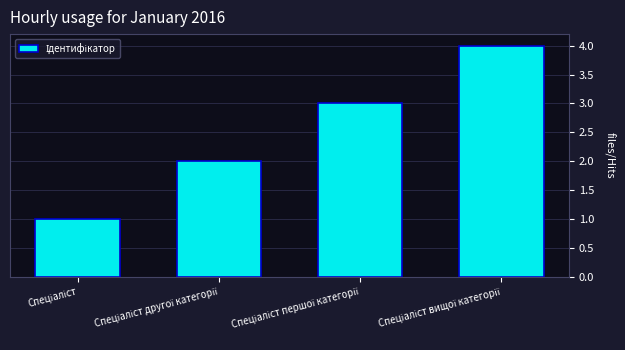

What is the difference between the maximum and minimum values?

3